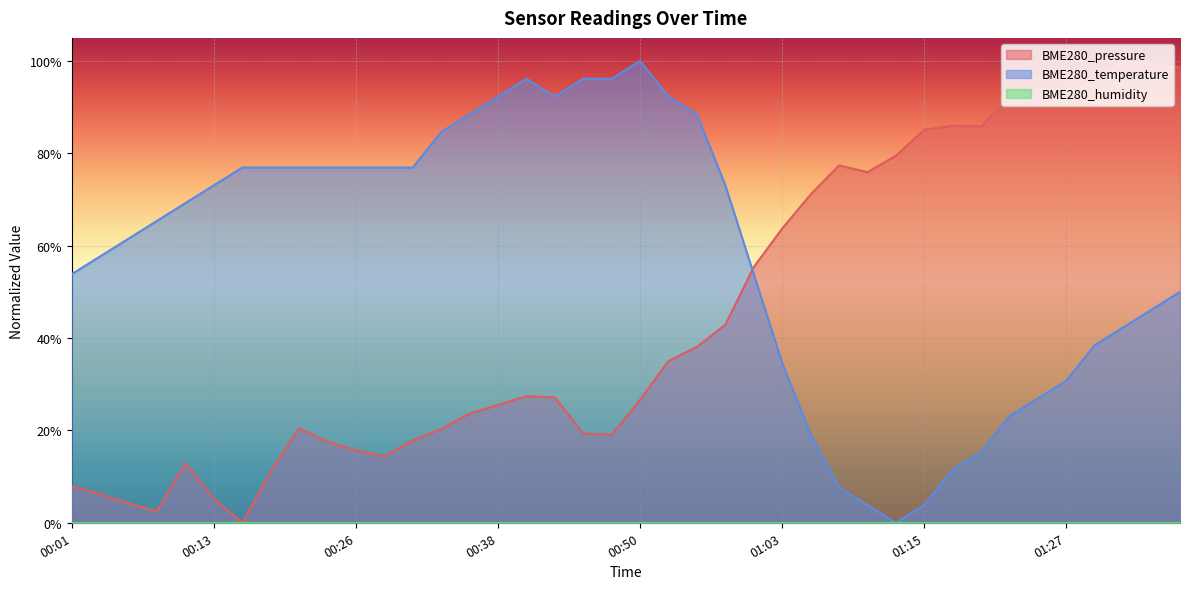

Count the number of categories in the chart.

40